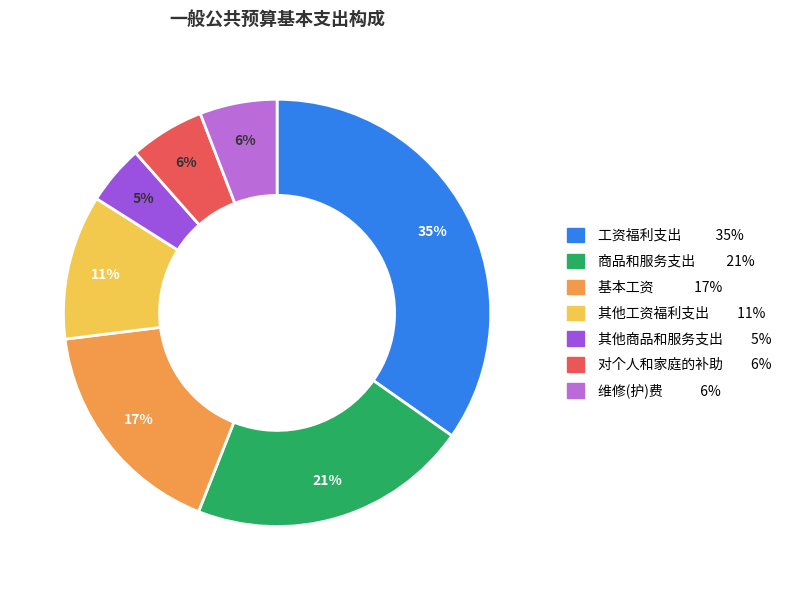

To the nearest percent, what portion does 工资福利支出 represent?

35%